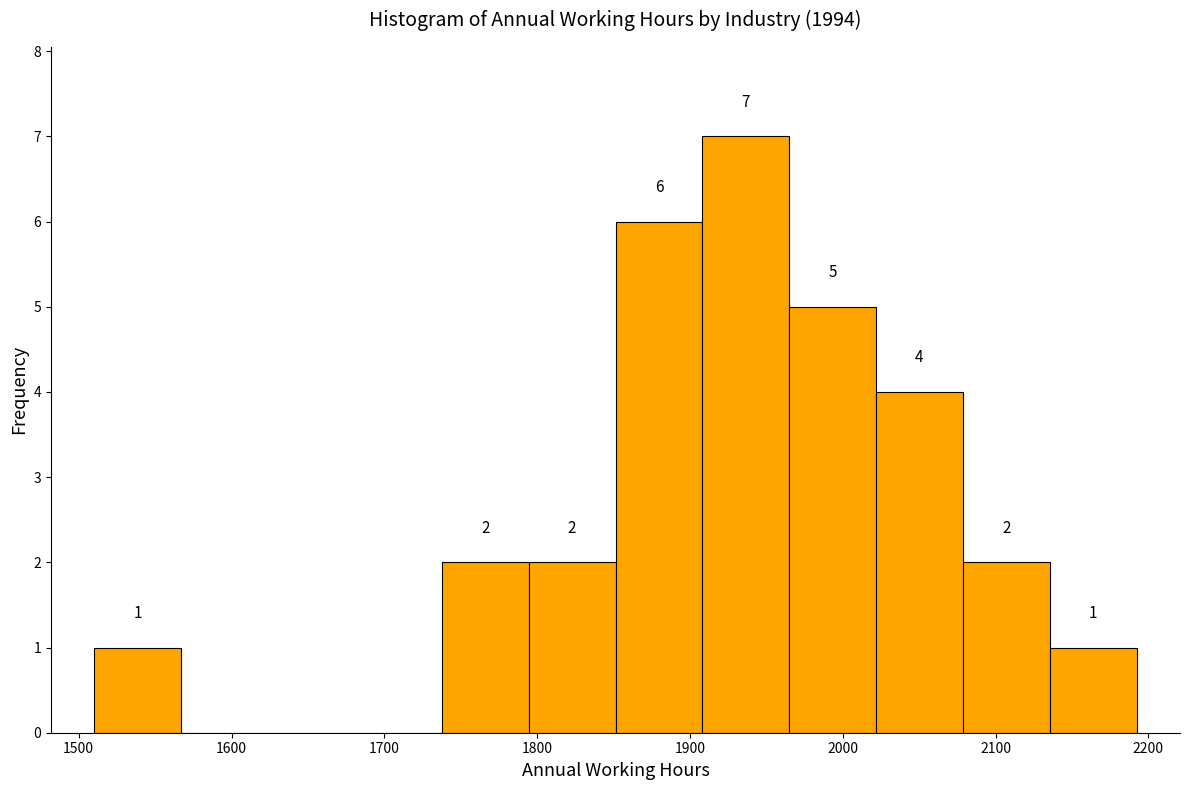

Over which range of the x-axis is the bar tallest?

1910 to 1960